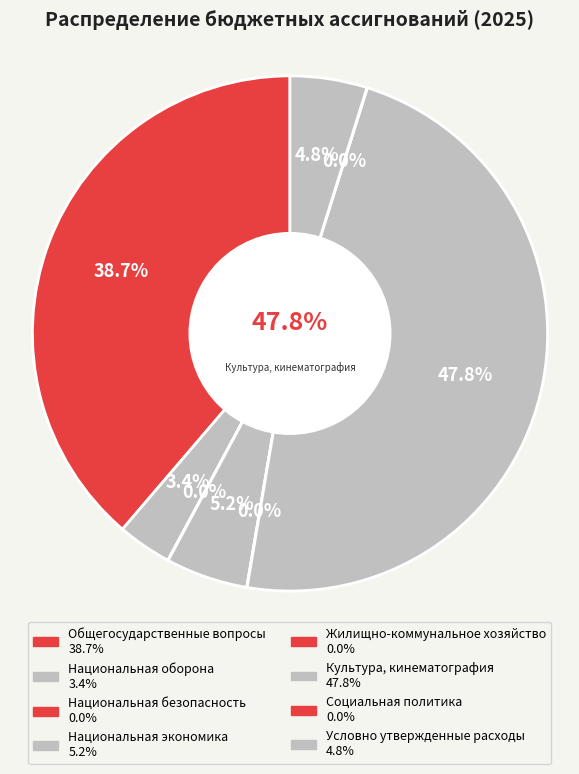

Does Жилищно-коммунальное хозяйство account for over 50% of the chart?

No